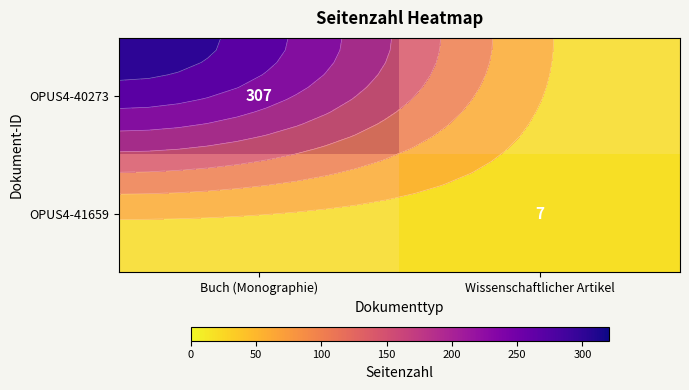

Is the value of OPUS4-40273 at Wissenschaftlicher Artikel greater than the value of OPUS4-41659 at Buch (Monographie)?

No